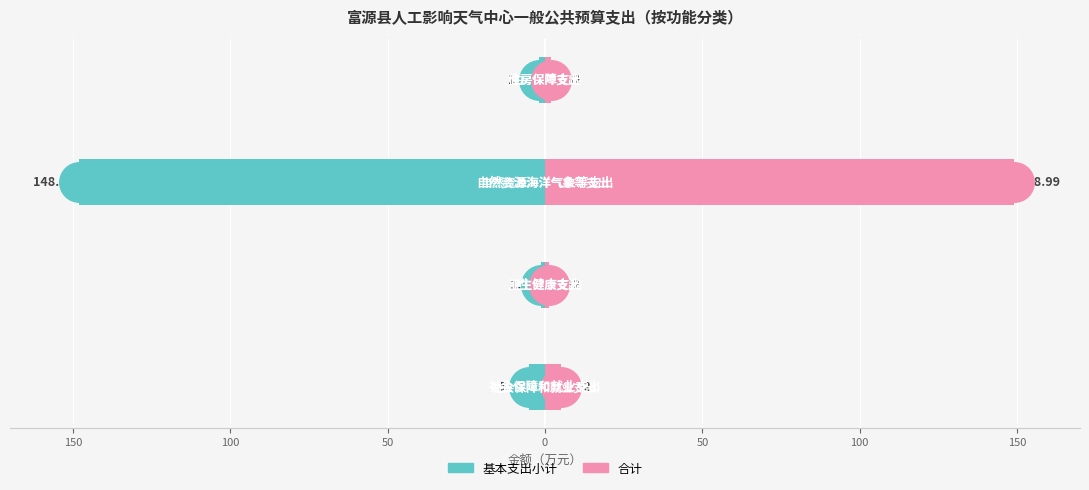

At how many categories does at least one series exceed -143?

4